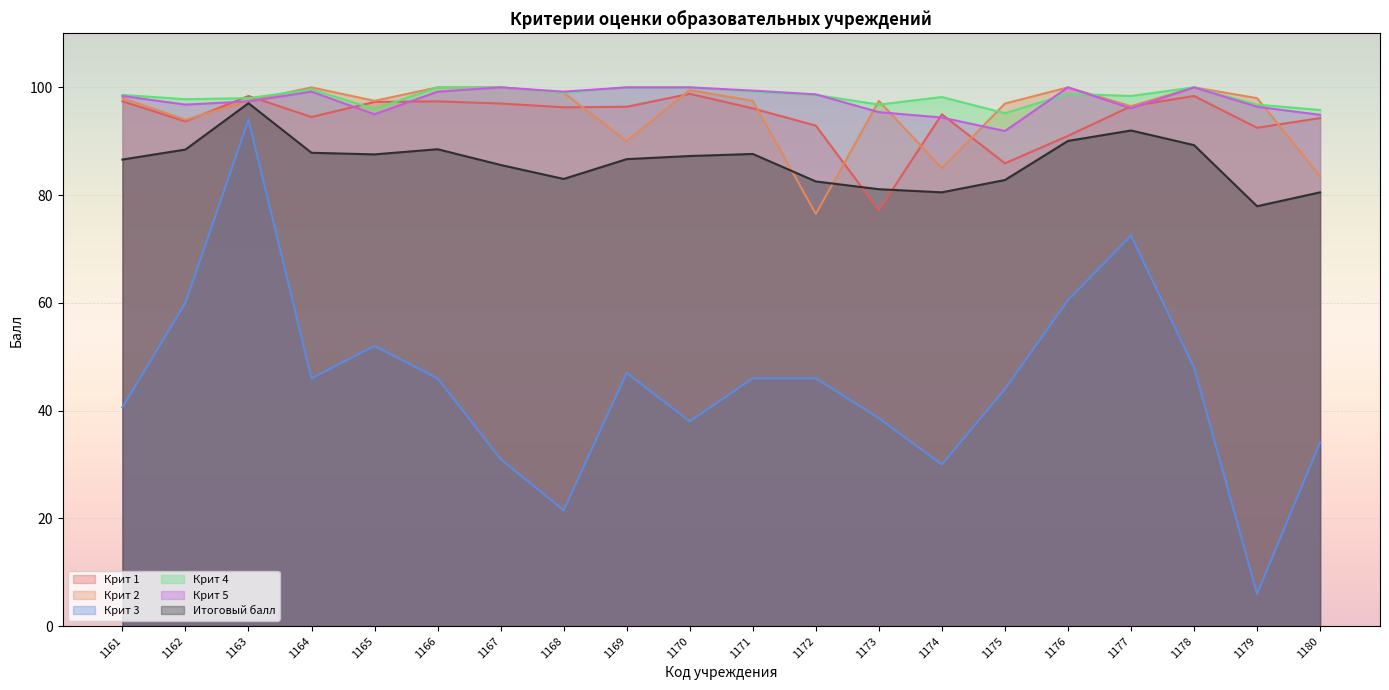

Which series has the largest total across all categories?

Крит 4